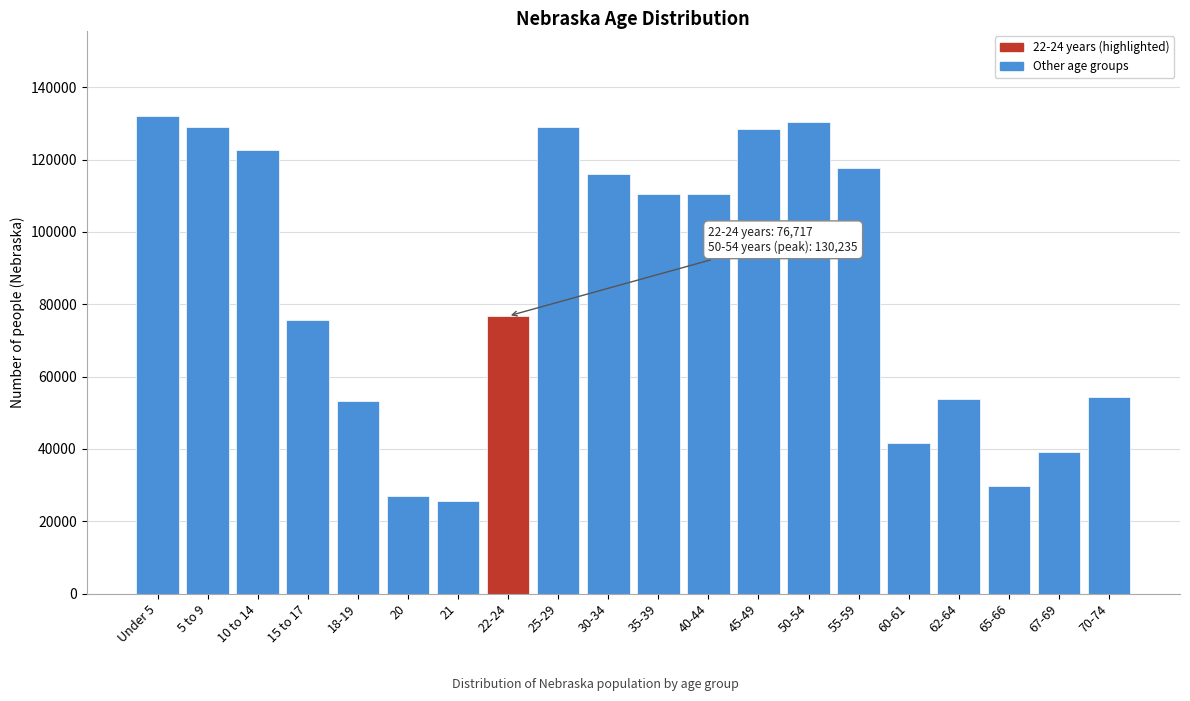

Which has a higher value, 60-61 or 15 to 17?

15 to 17